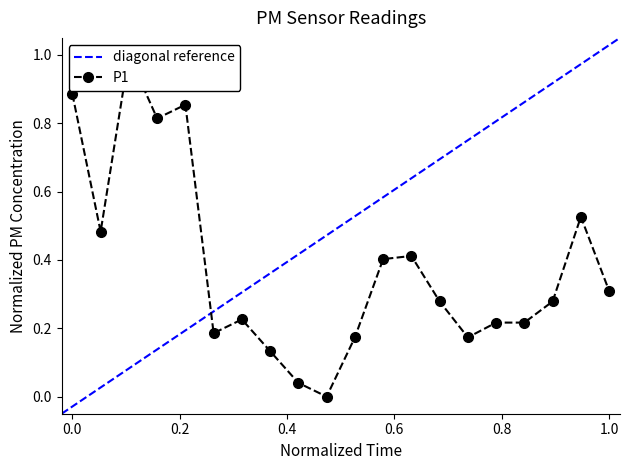

What is the sum of all values?

7.6